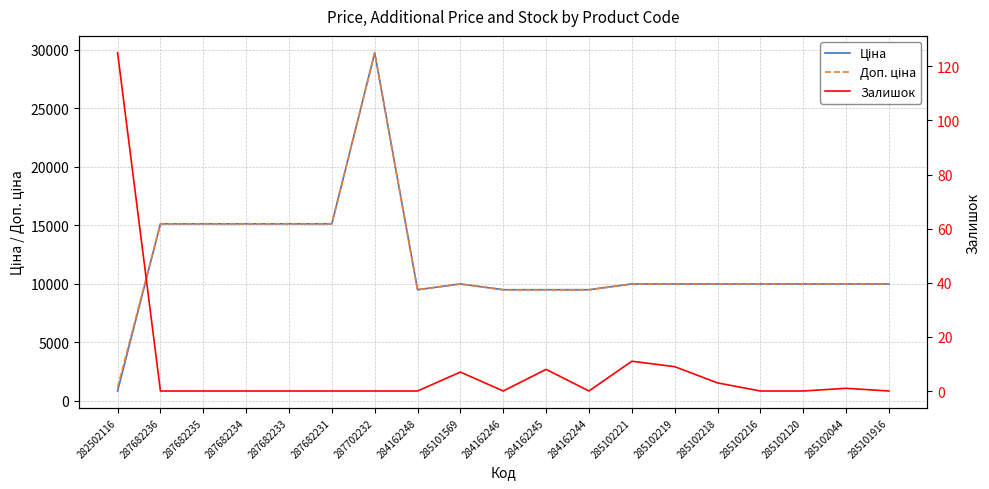

True or false: Залишок and Доп. ціна intersect in this chart.

False